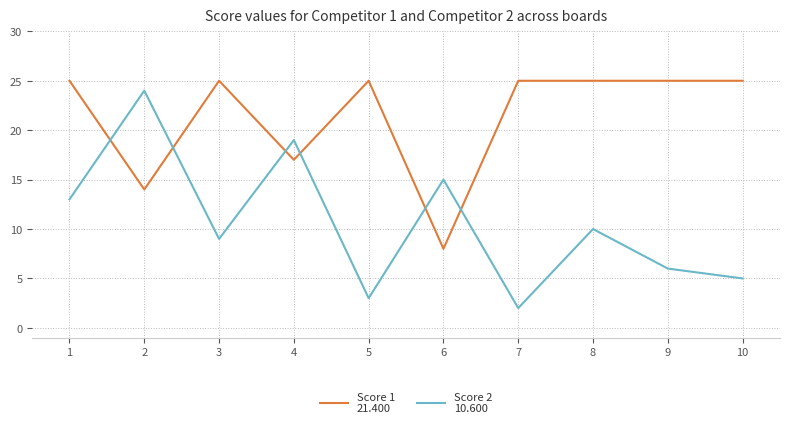

Does the chart display data point markers on the line(s)?

No